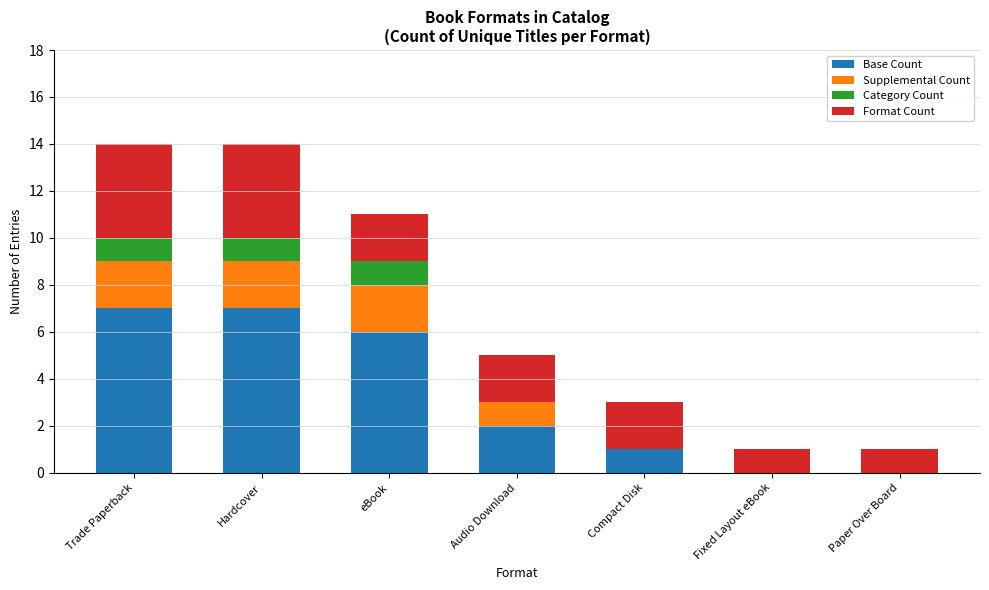

What are all the series names shown in the legend?

Base Count, Supplemental Count, Category Count, Format Count